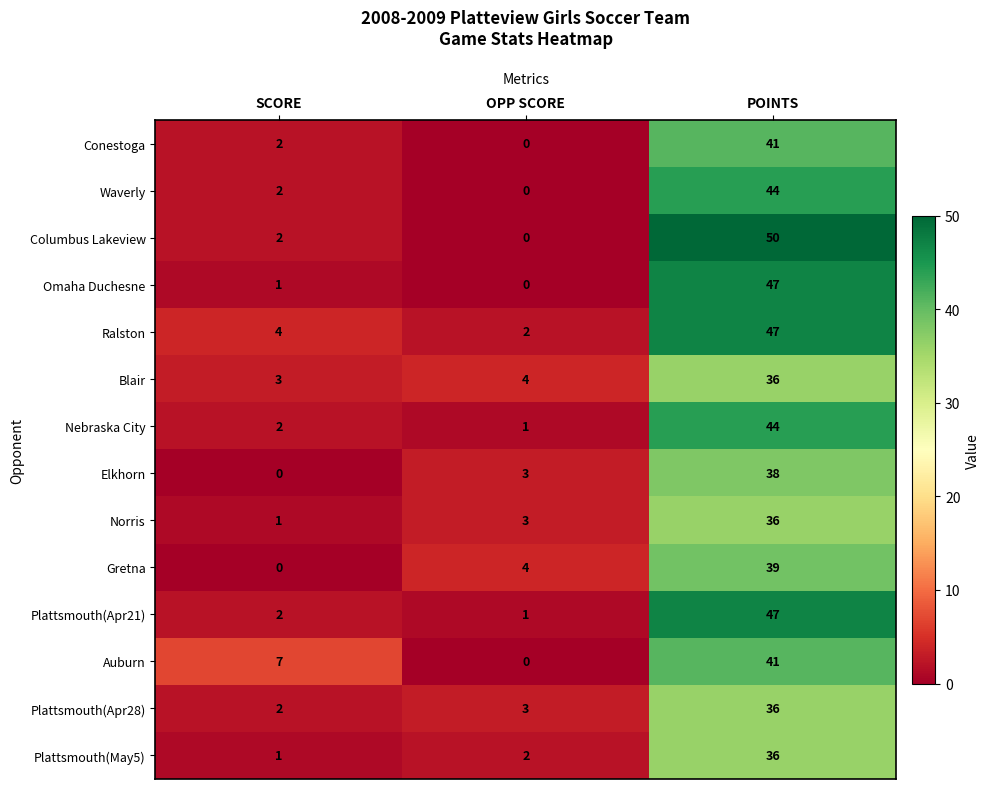

How many series are shown in this chart?

14